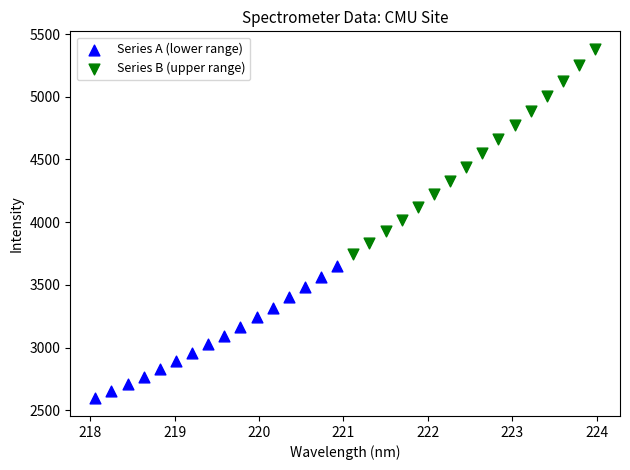

Which series has the widest spread of Y values?

Series B (upper range)